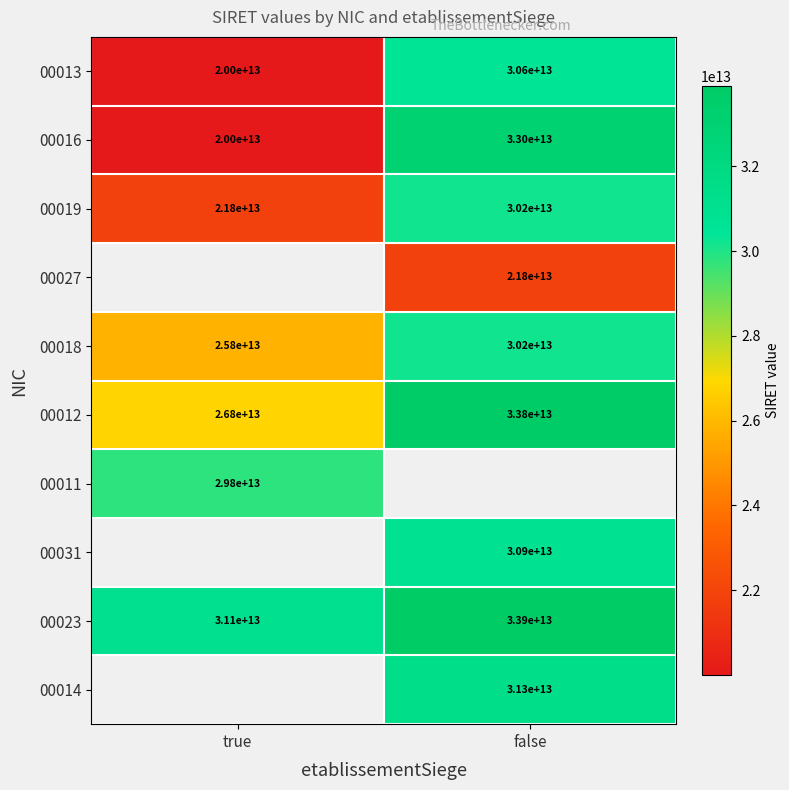

Is it true that 00012 equals 33800000000000 at false?

True